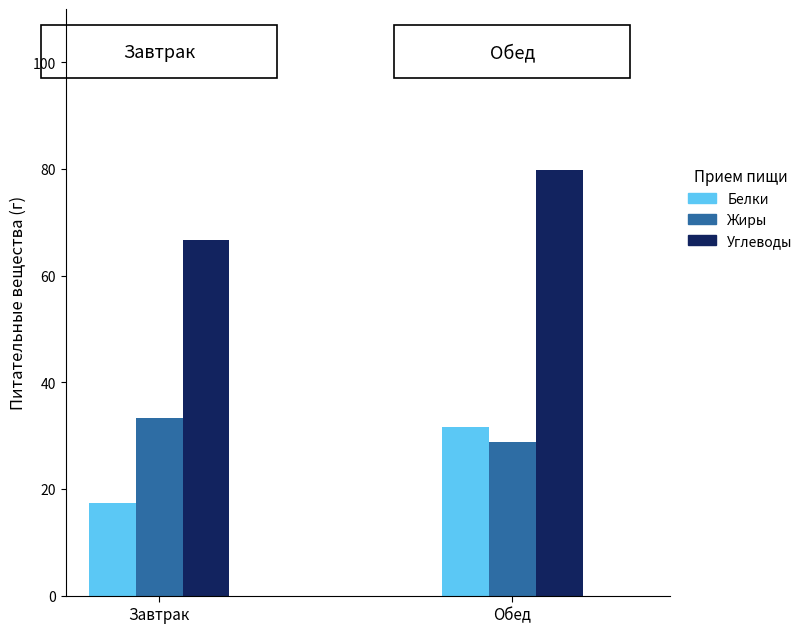

What is the label of the 2nd bar from the right?

Завтрак